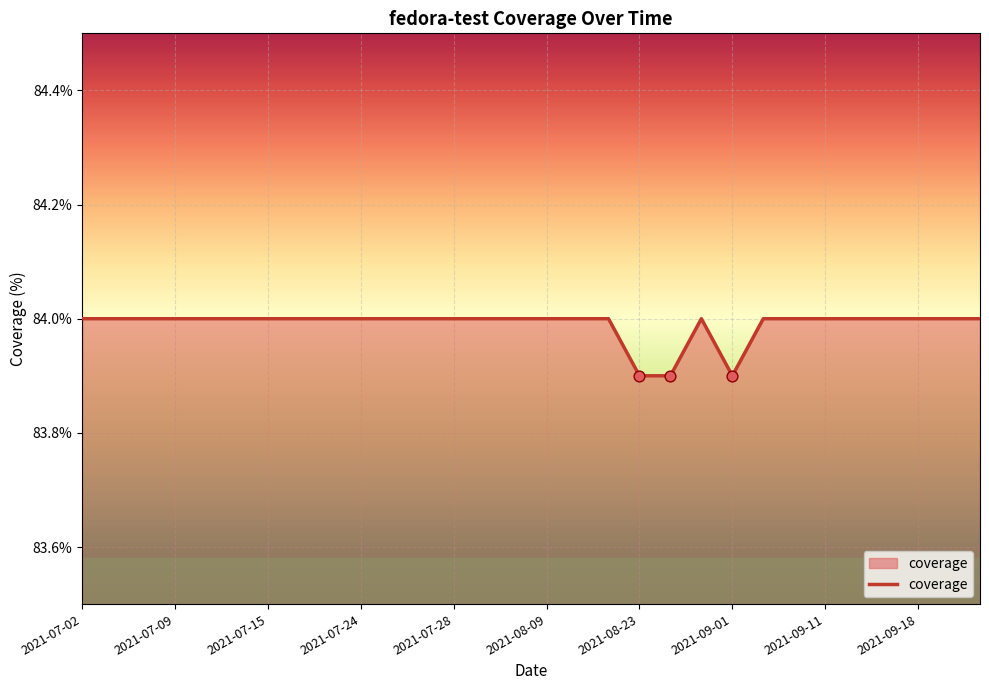

What is the maximum value shown in the chart?

84.0